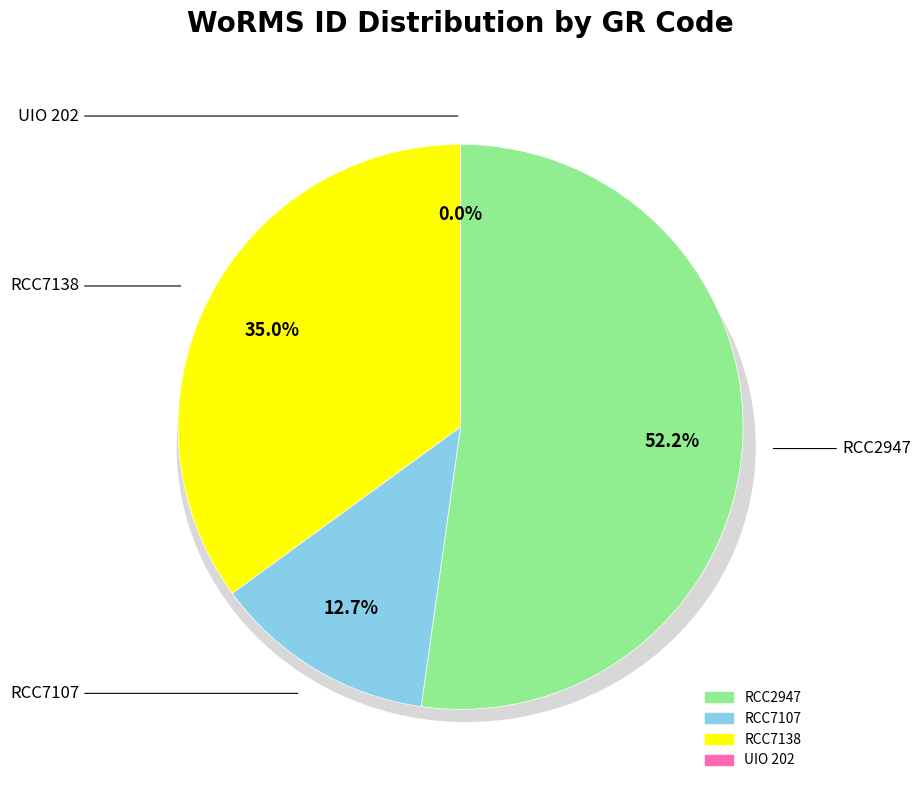

To the nearest percent, what portion does RCC2947 represent?

52%